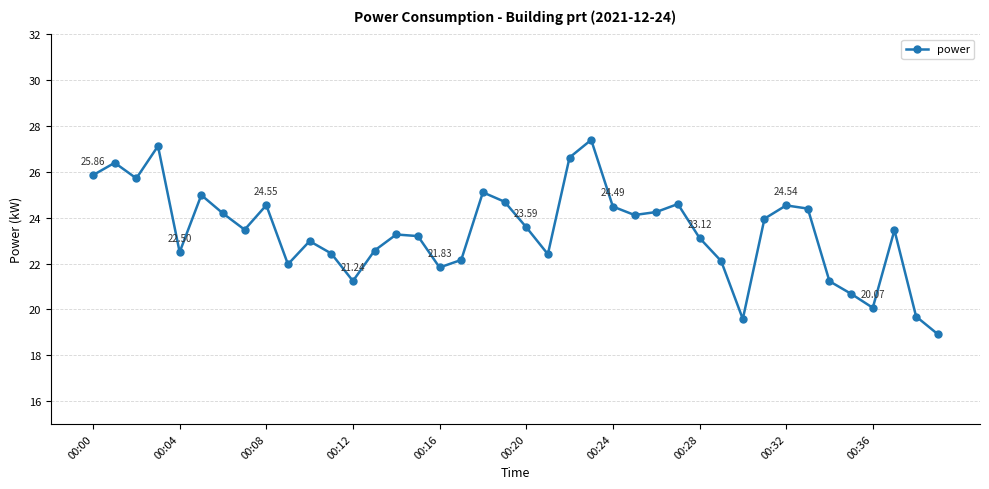

What is the difference between the maximum and second lowest values?

7.8